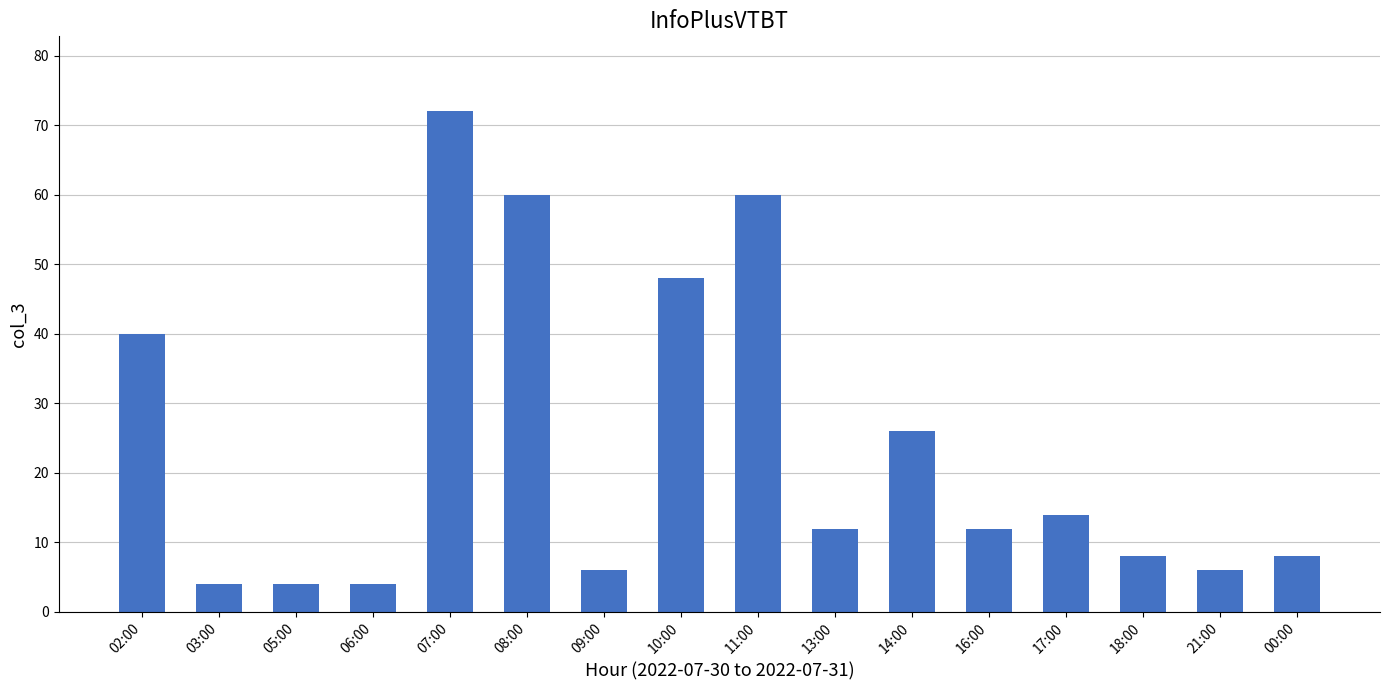

Where does the data first go above 12?

02:00